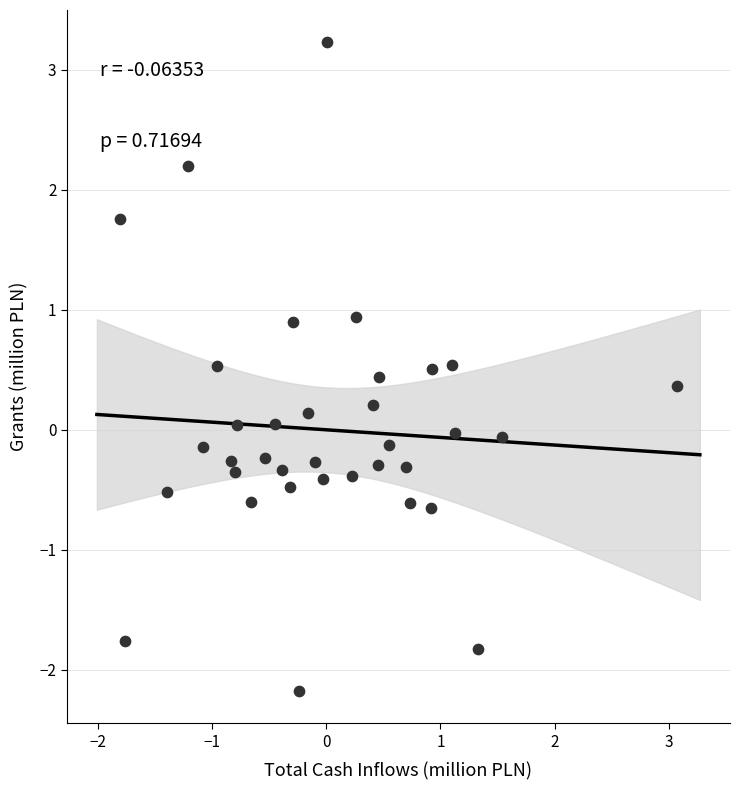

What is the range of Y values (max minus min)?

5.4